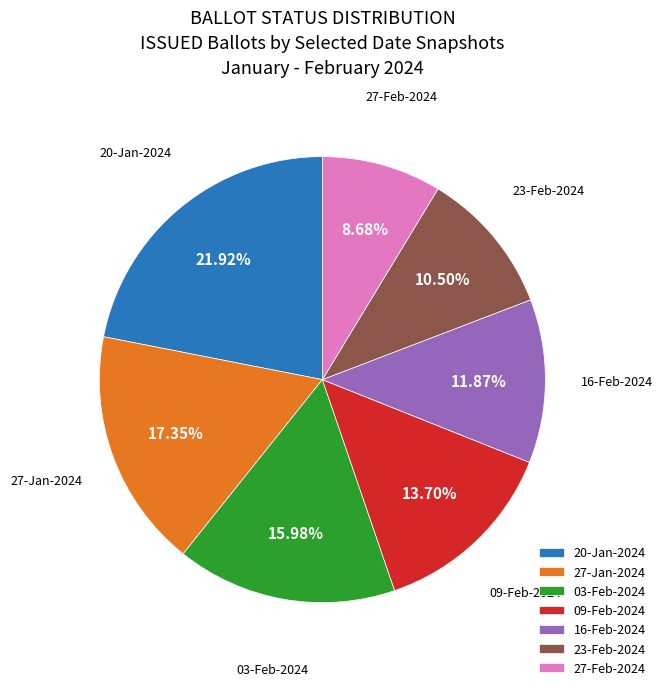

True or false: 20-Jan-2024 accounts for 16% of the total.

False